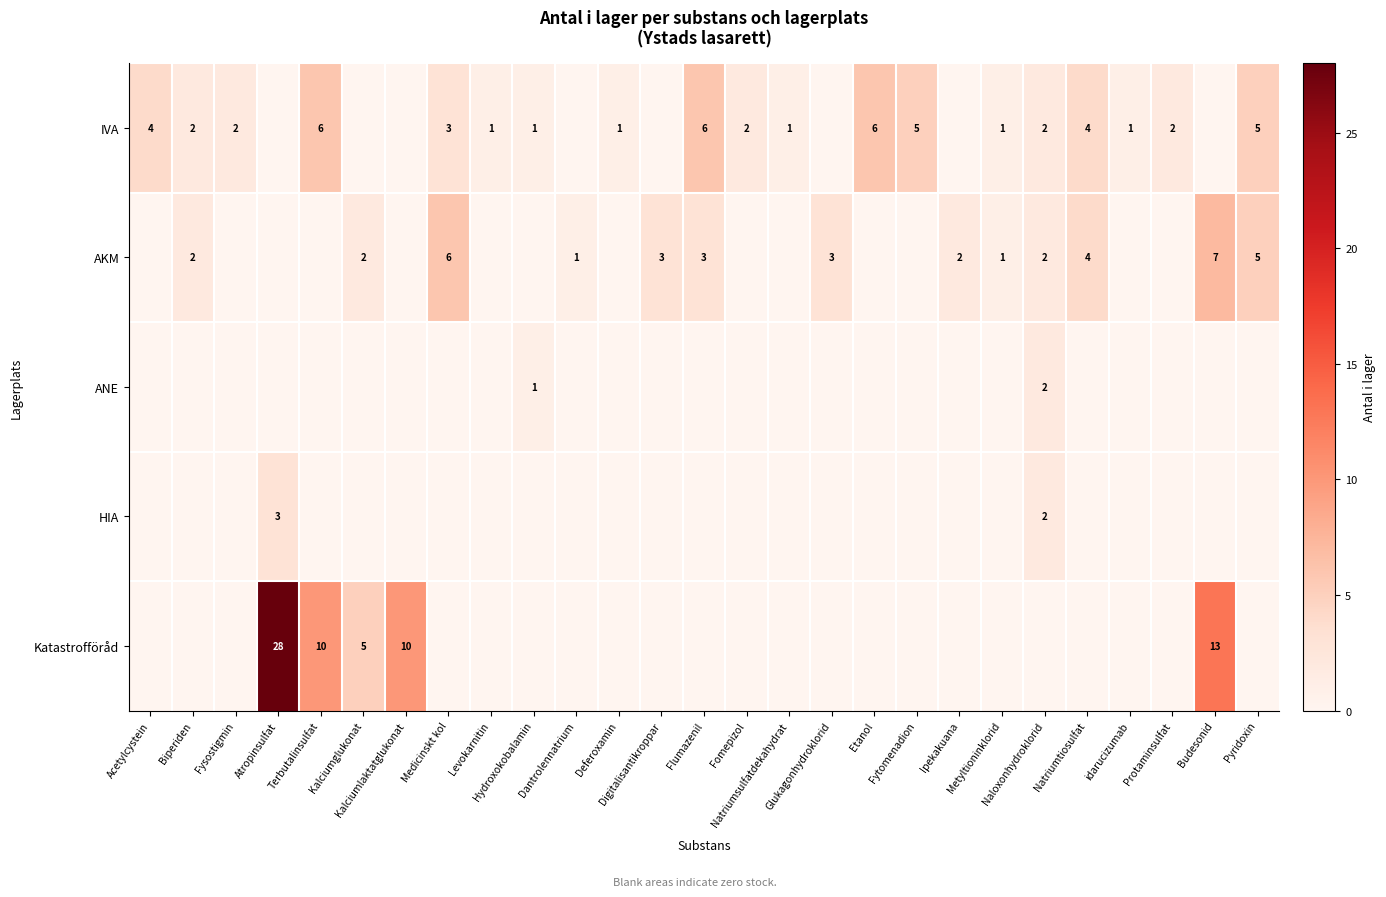

Count the AKM values in the range 0 to 3.

23